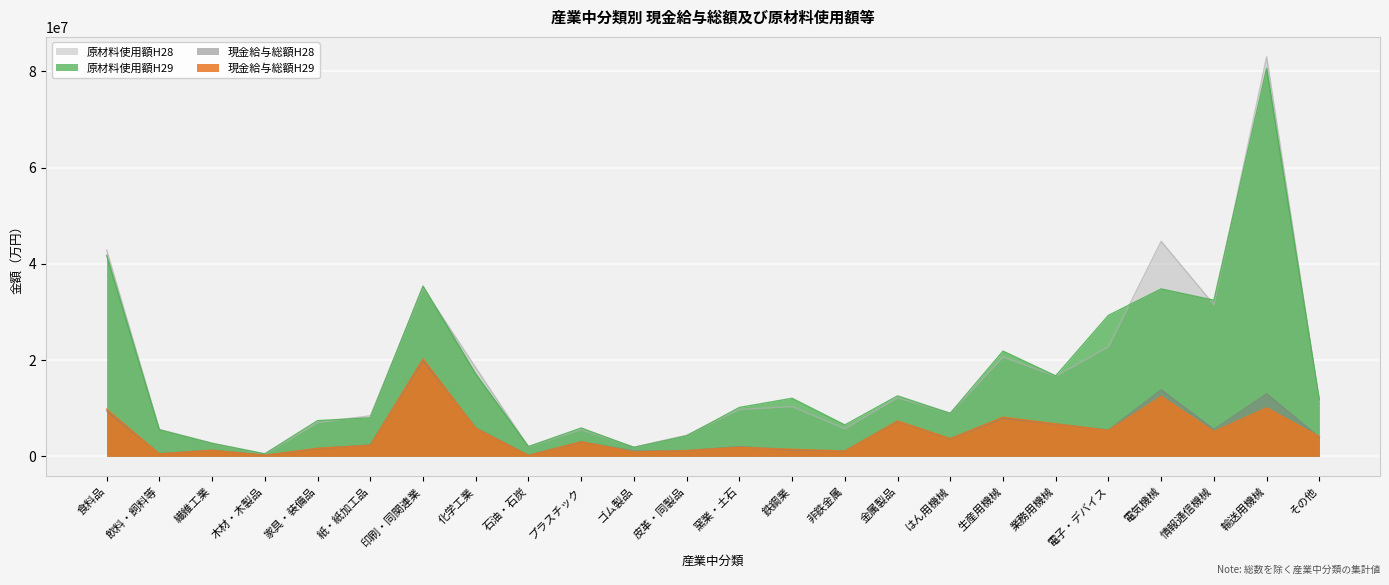

At how many categories does at least one series exceed 71345395?

1